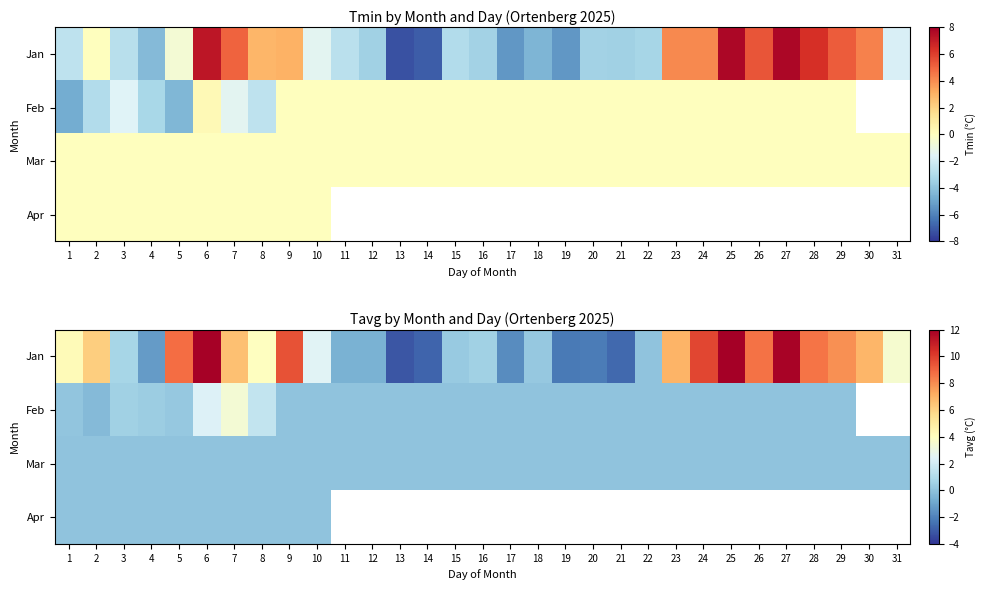

How many data points in Jan are above 3?

16